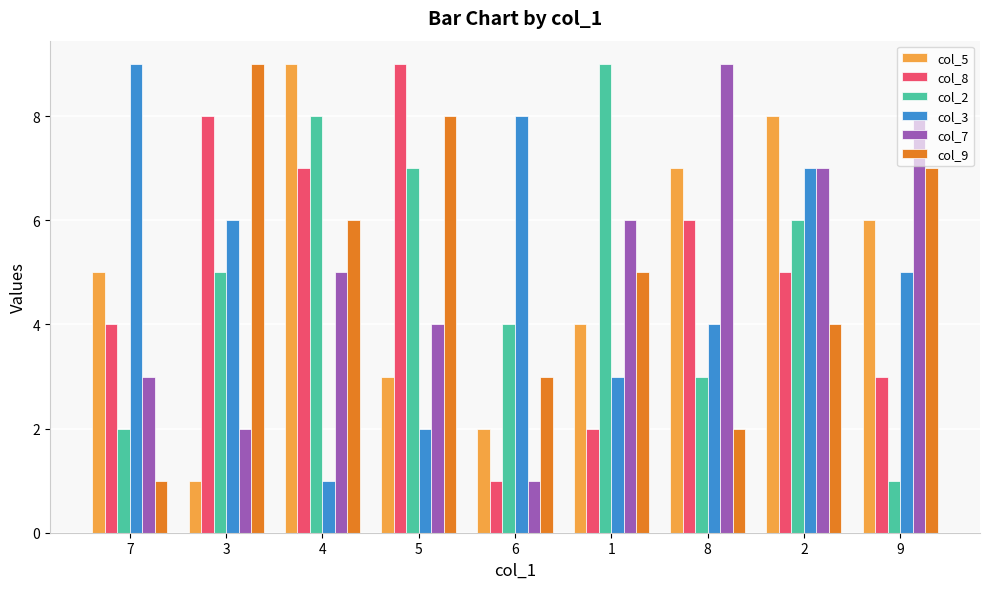

Between 4 and 5, which series saw the biggest shift?

col_5